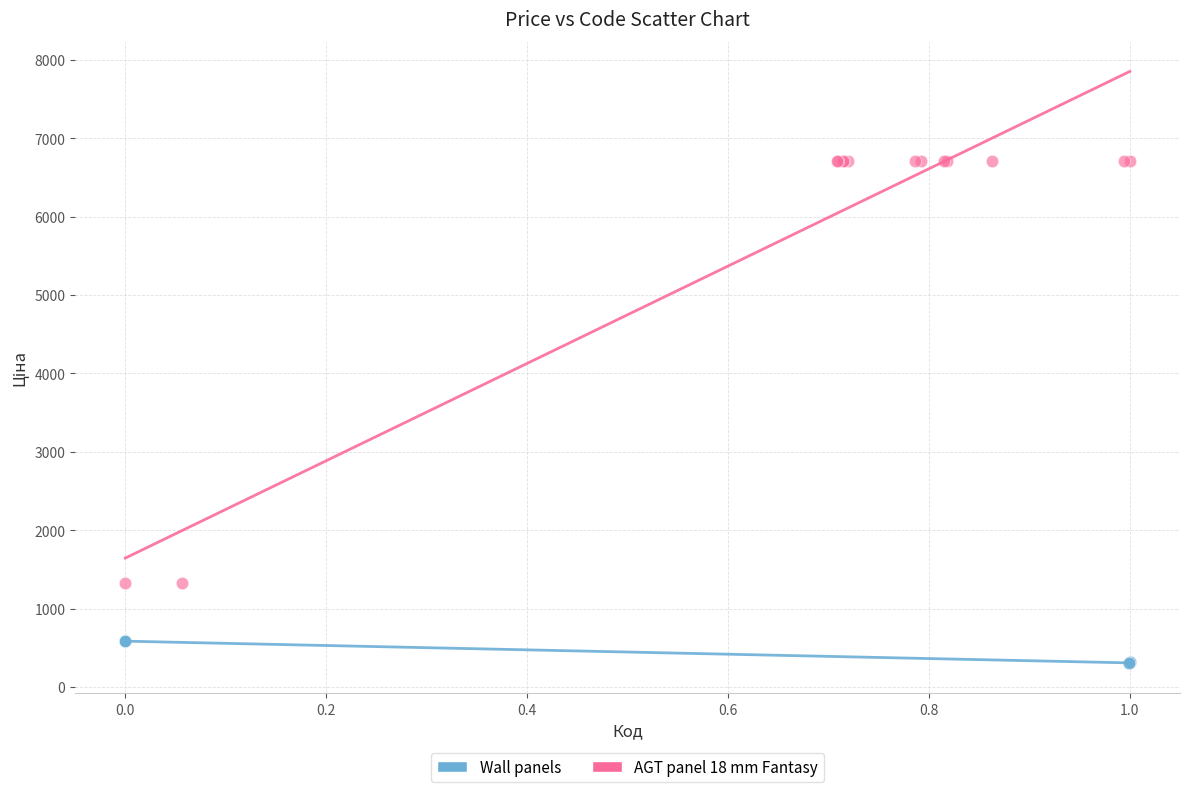

Which series reaches the maximum Y coordinate?

AGT panel 18 mm Fantasy